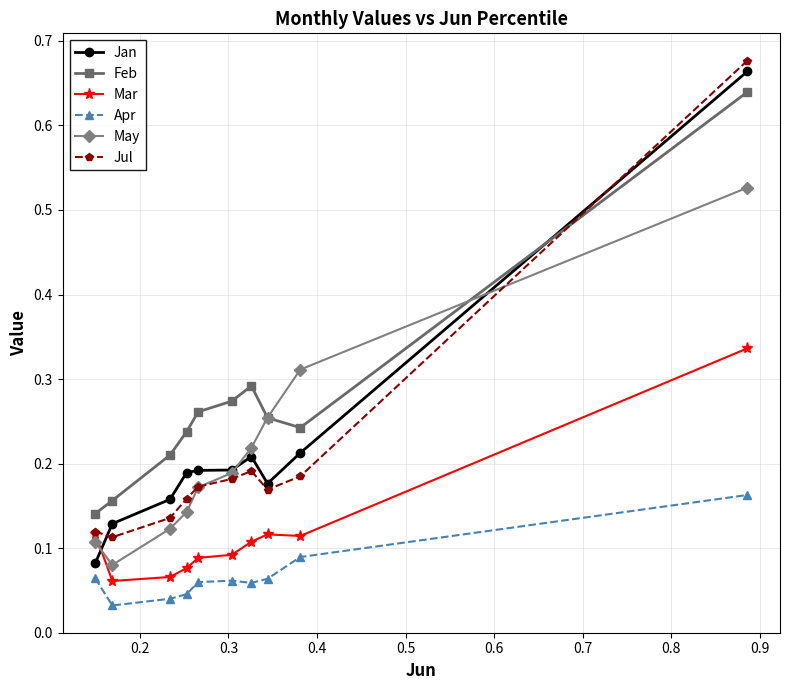

At how many categories does at least one series exceed 0?

10